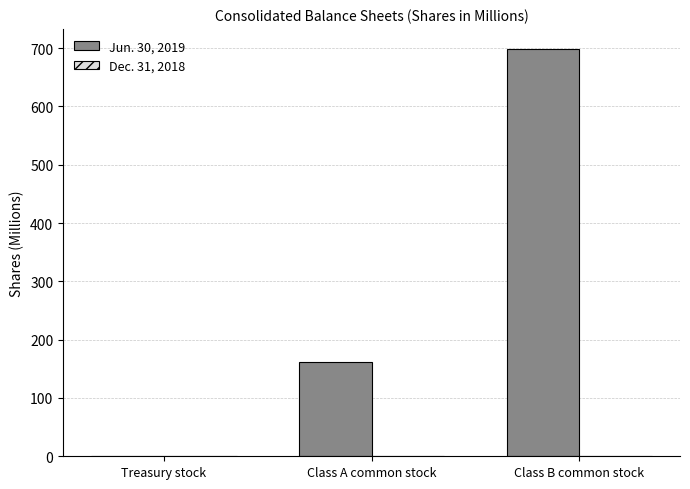

Which series has the widest spread of values?

Jun. 30, 2019